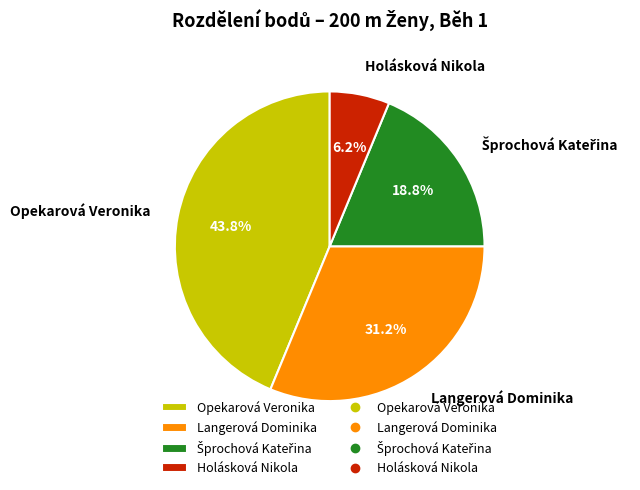

True or false: Opekarová Veronika accounts for 51% of the total.

False